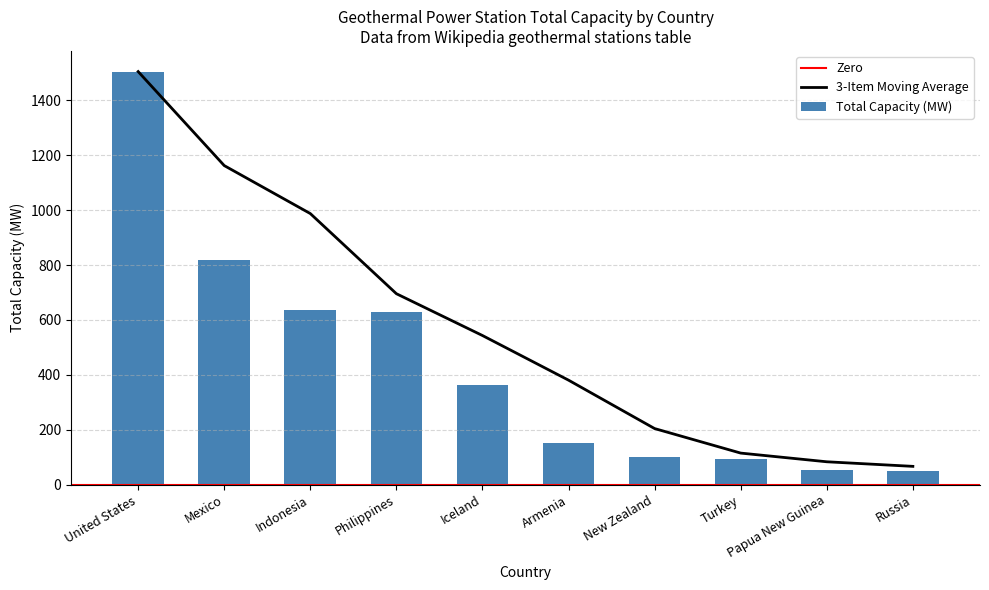

Is it true that the value at Turkey is 95?

True